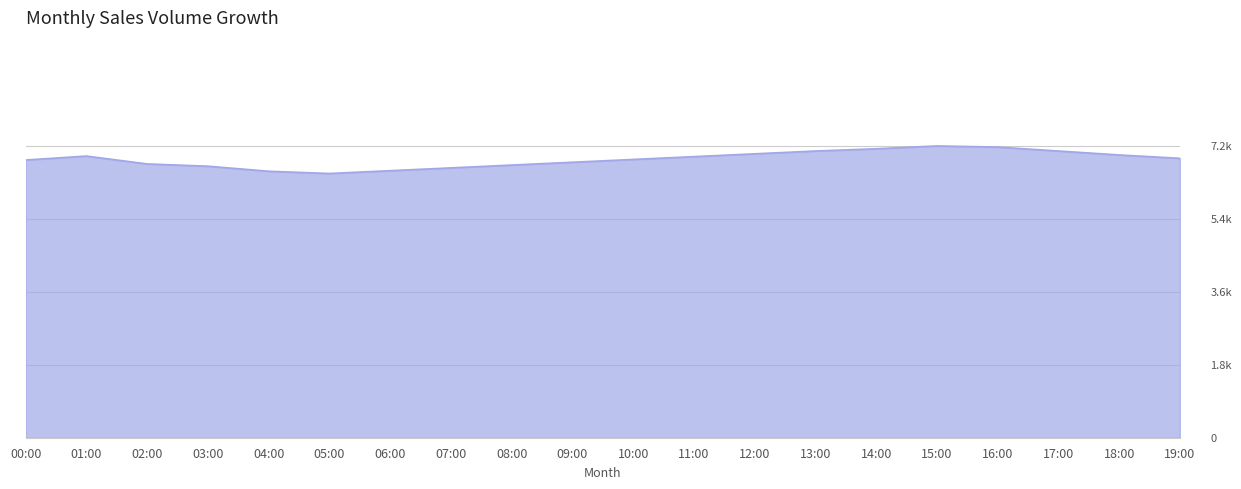

Which category has the lowest value across all series?

05:00